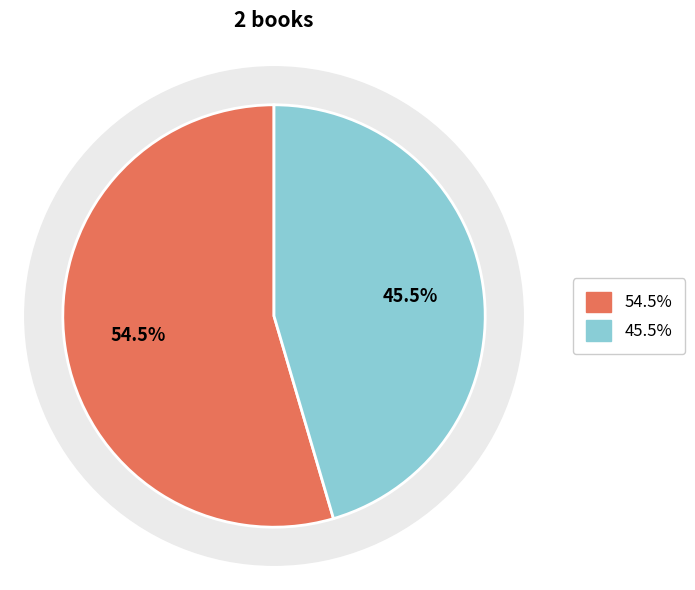

True or false: 432 accounts for 59% of the total.

False